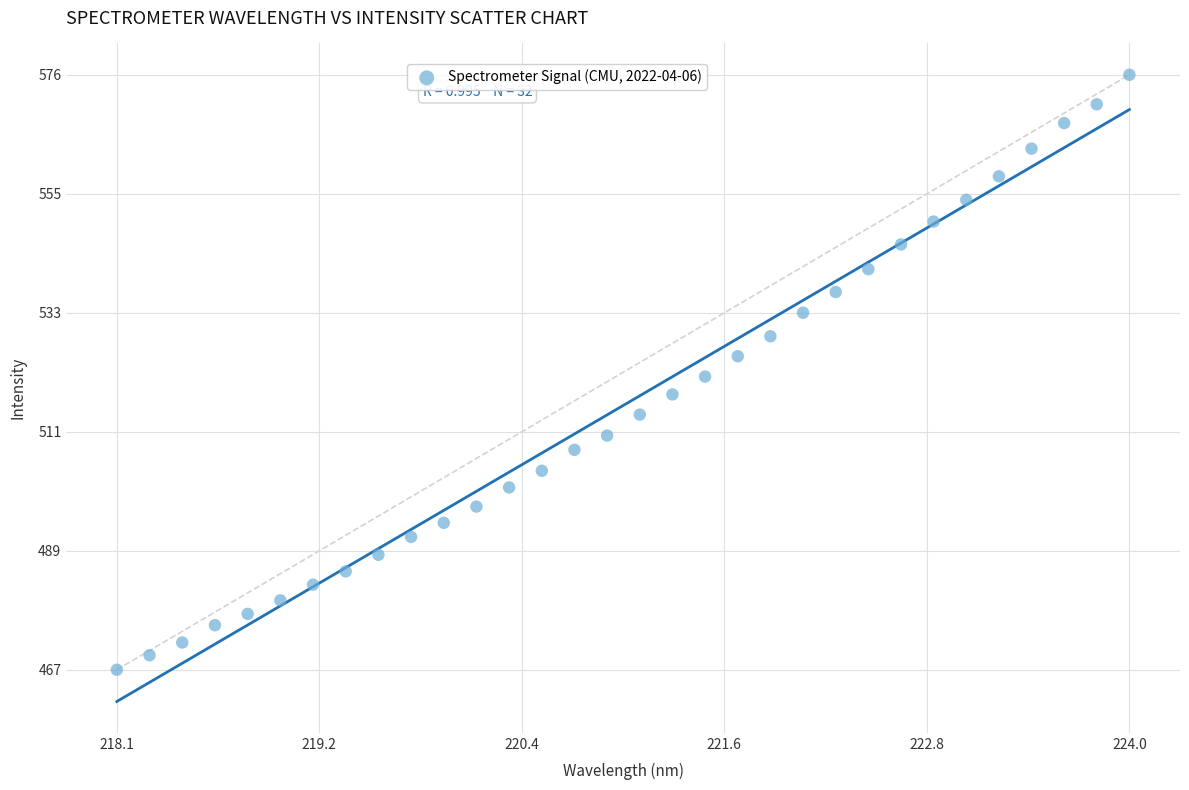

What is the range of X values (max minus min)?

5.9